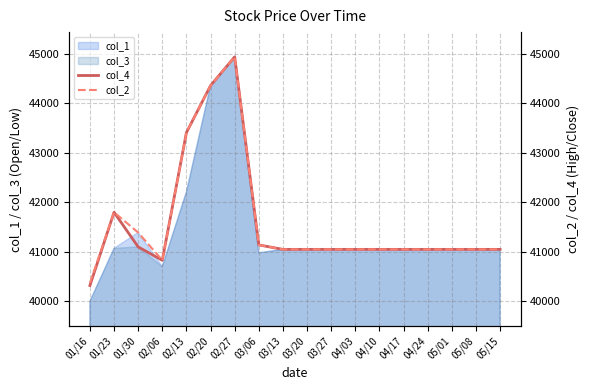

The value of col_1 at 05/15 is 41050. True or false?

True